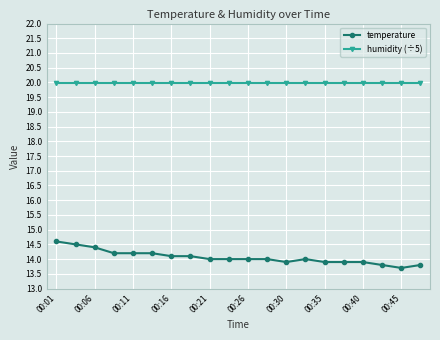

True or false: temperature and humidity (÷5) cross at least once.

False